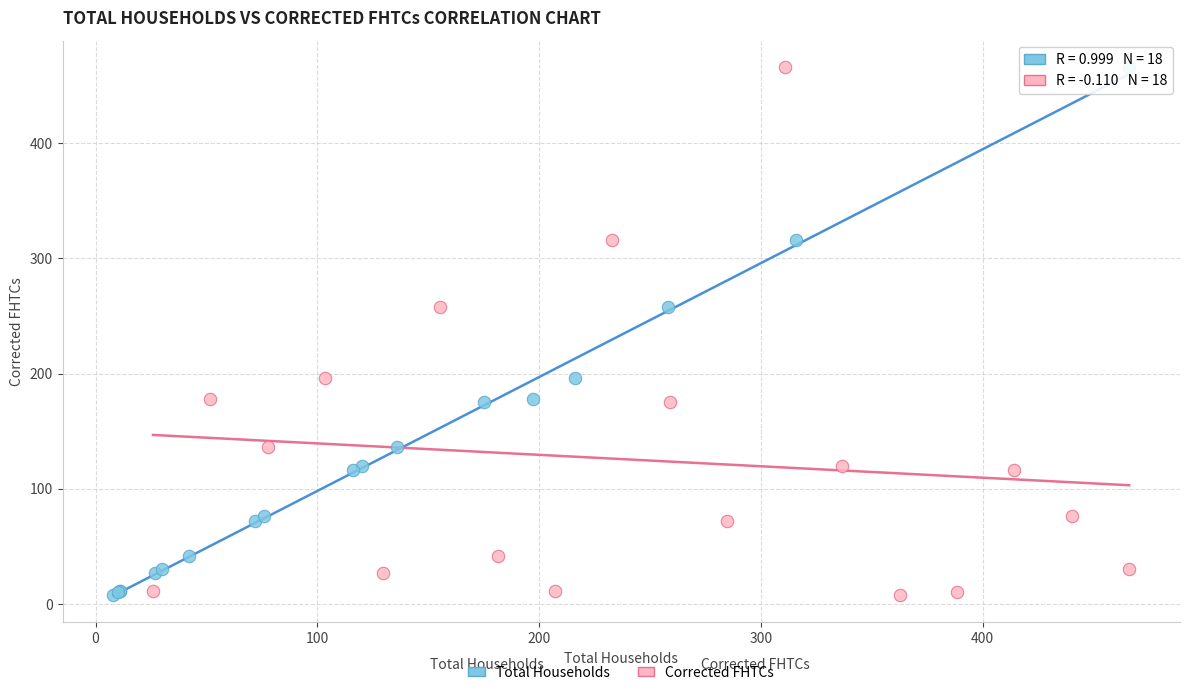

What are all the series names shown in the legend?

Total Households, Corrected FHTCs